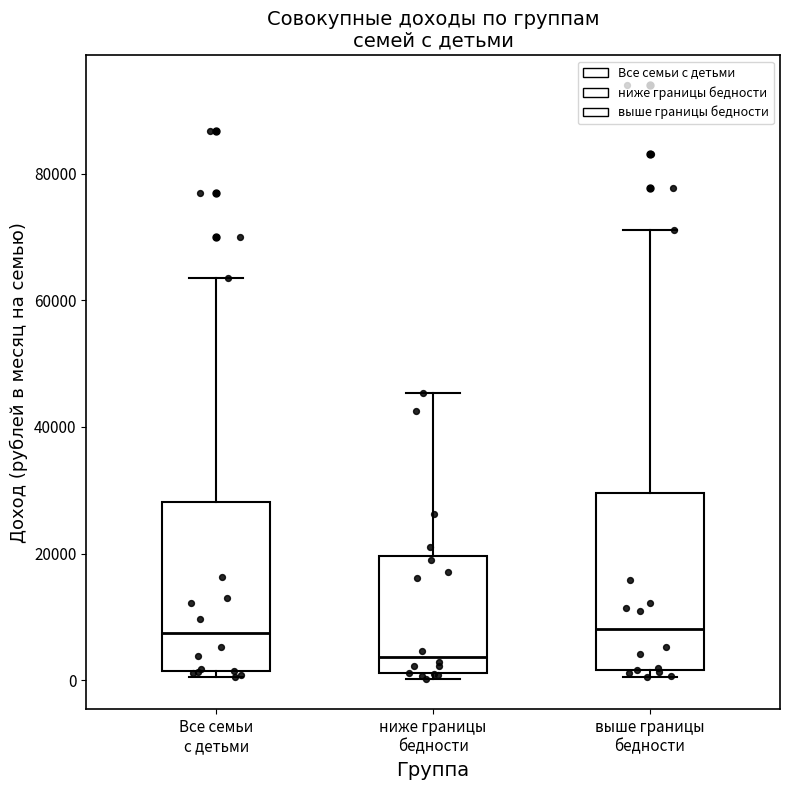

Where does the upper whisker of the box for ниже границы бедности end on the y-axis? The values are not printed on the chart, so give them approximately, as read against the axis.

46000